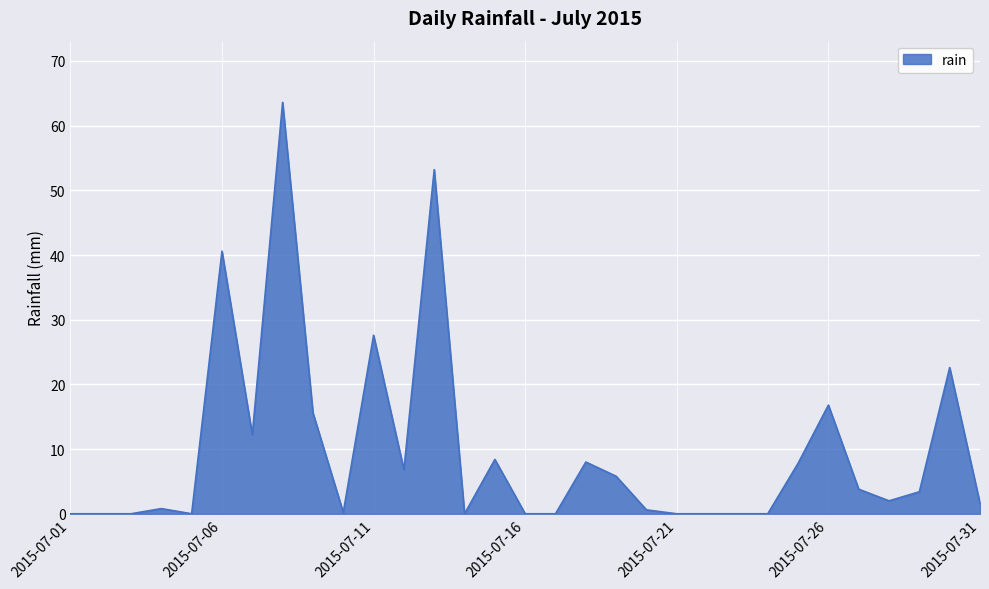

What is the difference between the maximum and minimum values?

63.6